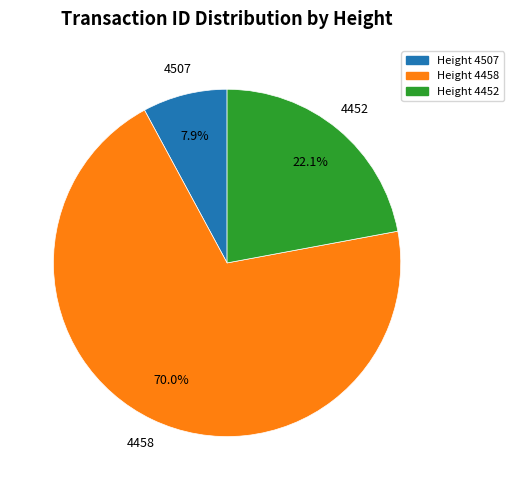

Do Height 4458 and Height 4507 together represent more than half of the pie?

Yes